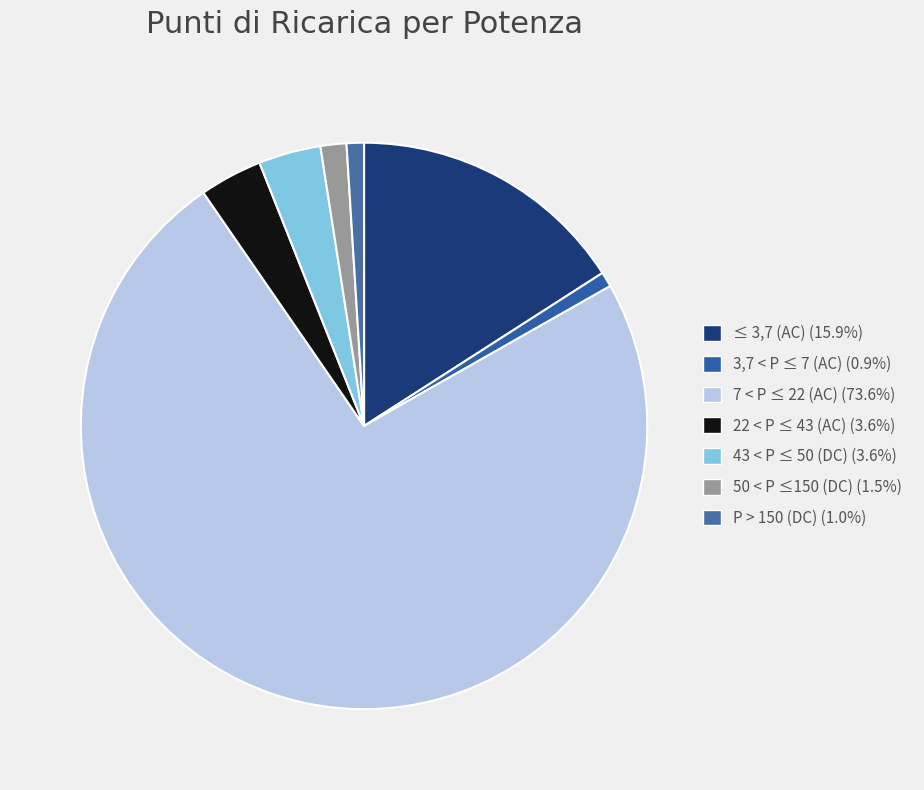

True or false: 3,7 < P ≤ 7 (AC) accounts for 13% of the total.

False